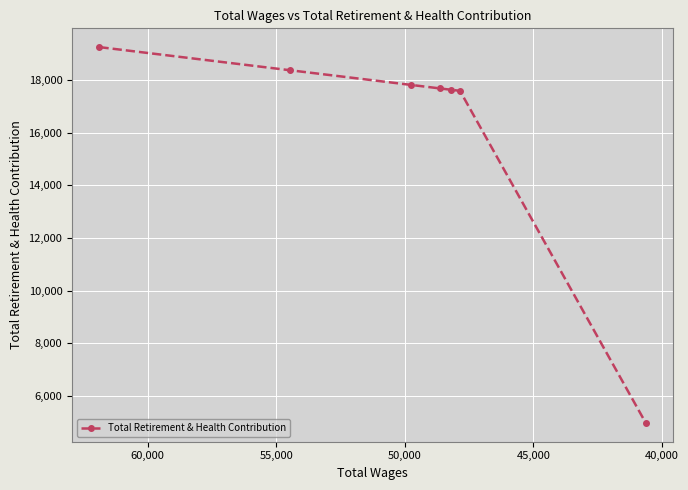

Reading right to left, list all the values displayed in this chart.

4970	17586	17629	17680	17809	18370	19247